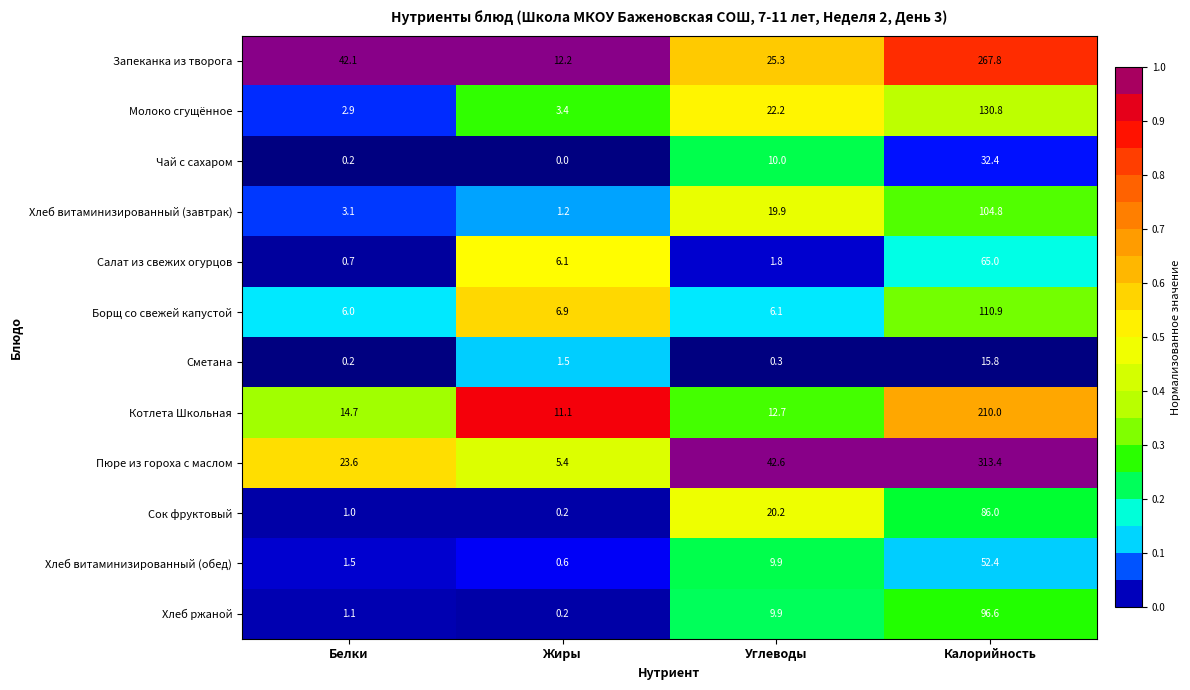

At which category is the sum across all series the highest?

Калорийность